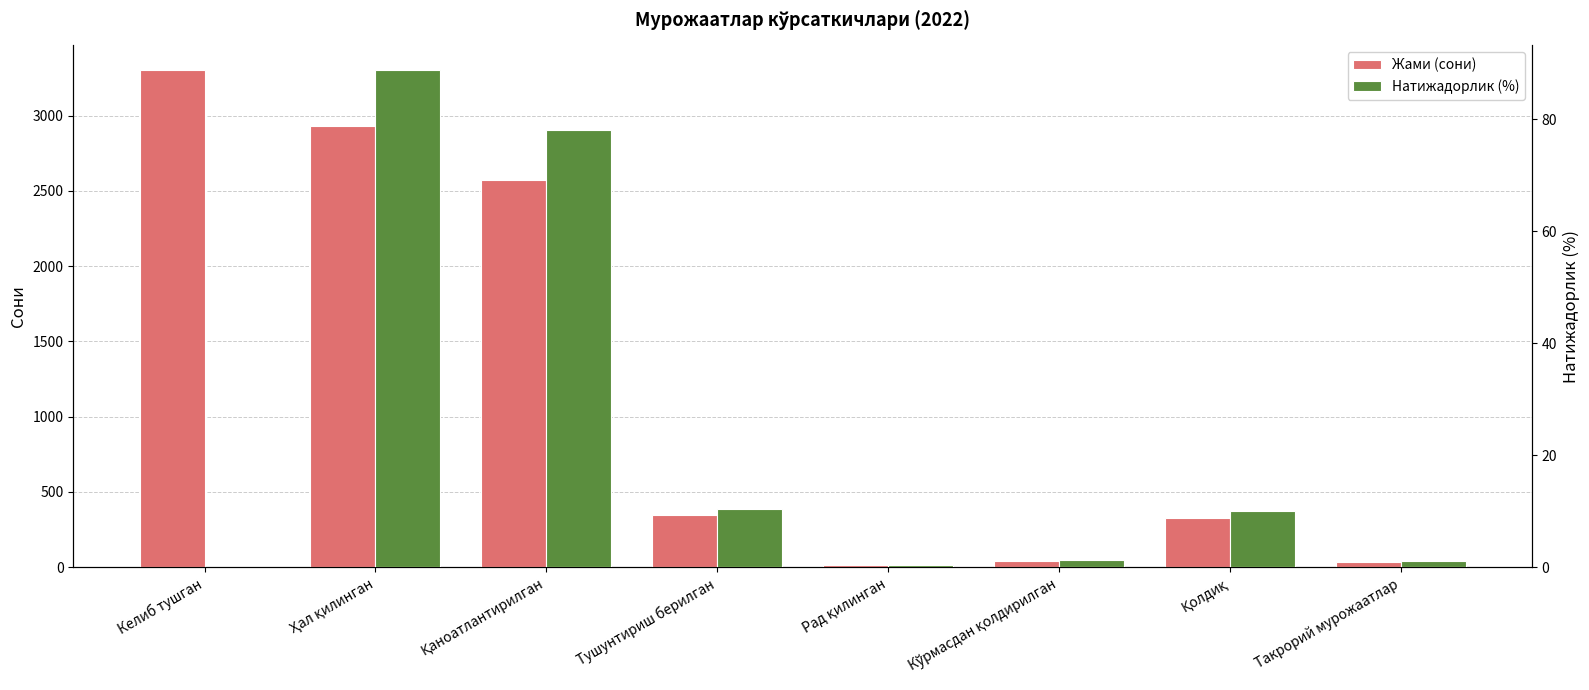

Reading left to right, list all the values displayed in this chart.

Жами (сони): 3302.0	2930.0	2575.0	343.0	12.0	43.0	329.0	35.0
Натижадорлик (%): 0.0	88.7	78.0	10.4	0.4	1.3	10.0	1.1